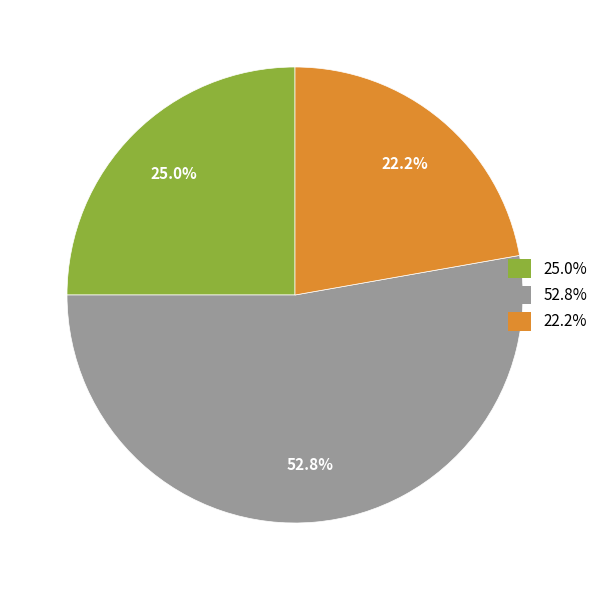

Approximately how many times larger is the value at 22.2% compared to 25.0%?

0.9